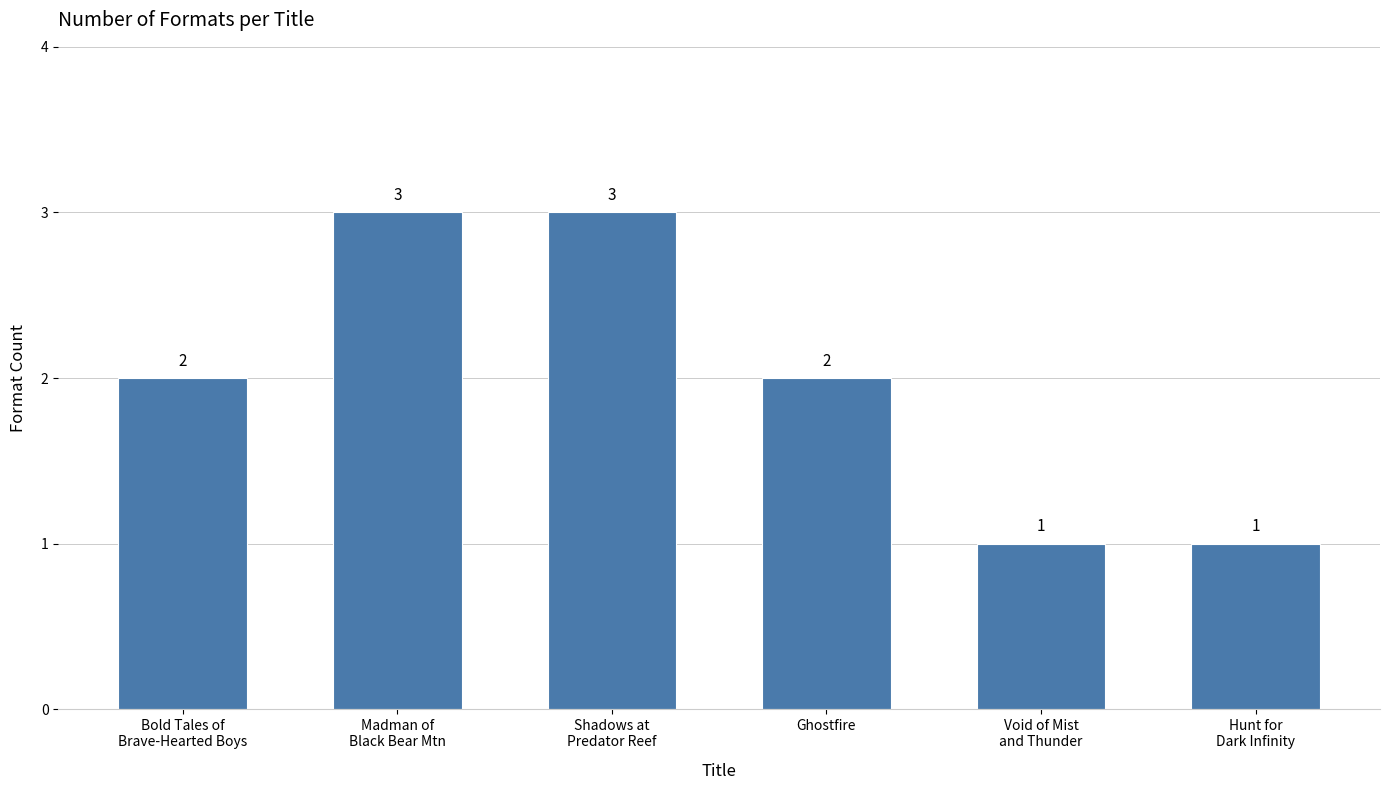

How many values are between 1 and 3?

6